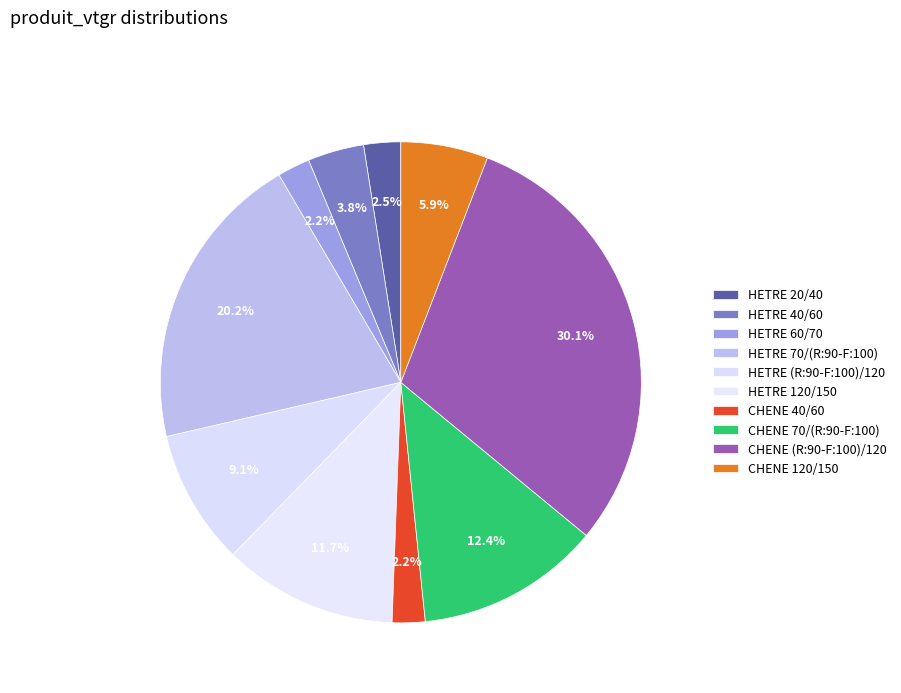

Is it true that HETRE 40/60 is 13% of the pie?

False